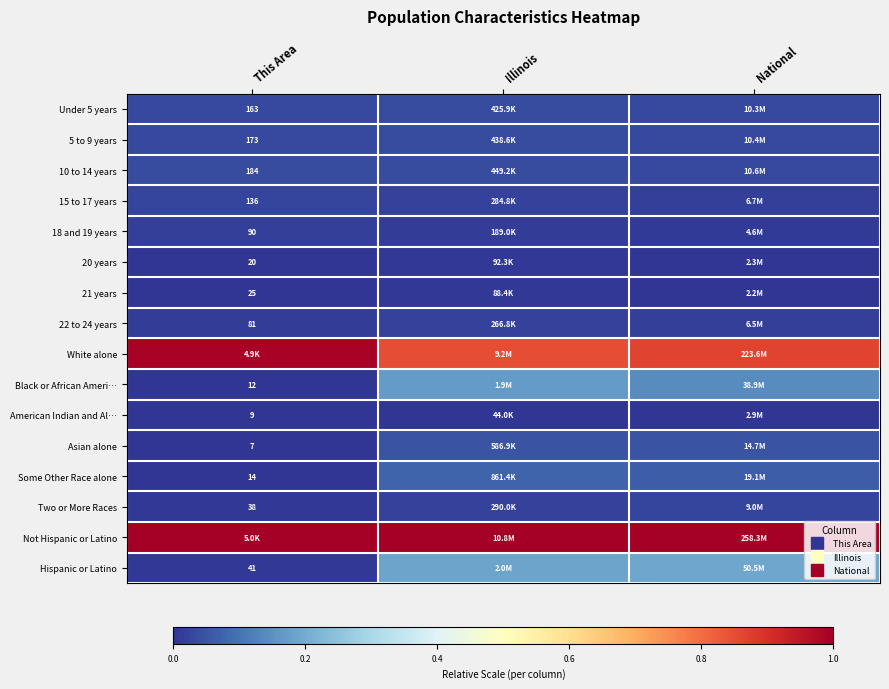

Which category has the highest value in the 22 to 24 years series?

Illinois